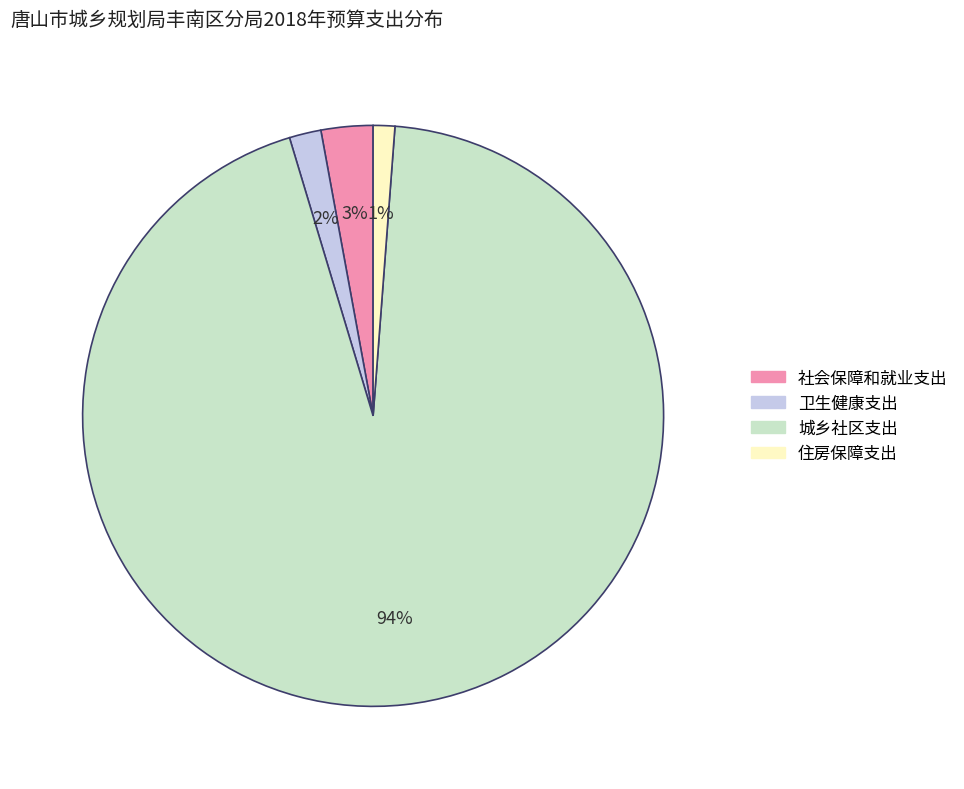

To the nearest percent, what percentage of the pie is 卫生健康支出?

2%